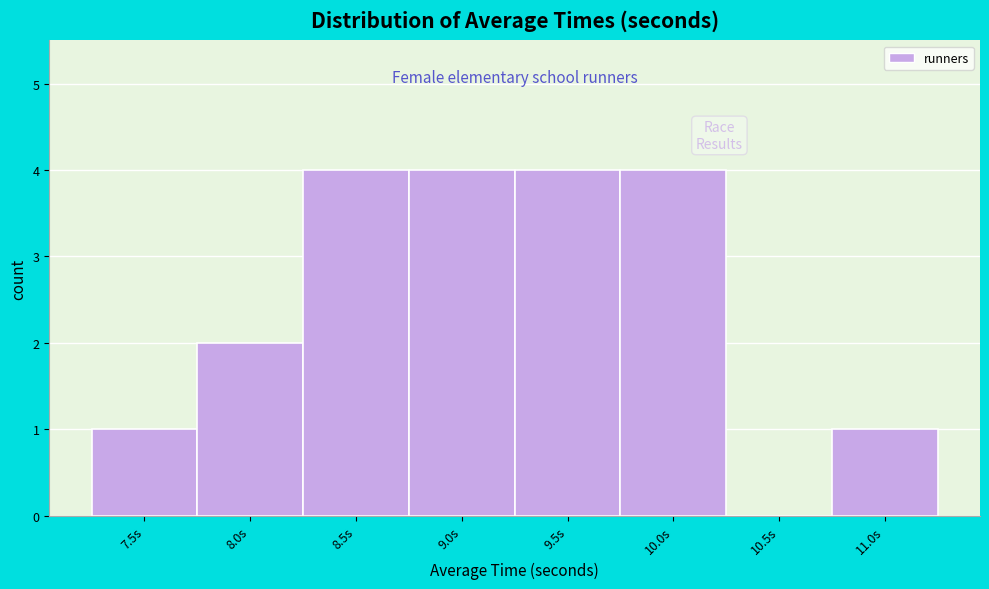

Reading right to left, extract all data points from this chart.

11.0s=1	10.5s=0	10.0s=4	9.5s=4	9.0s=4	8.5s=4	8.0s=2	7.5s=1